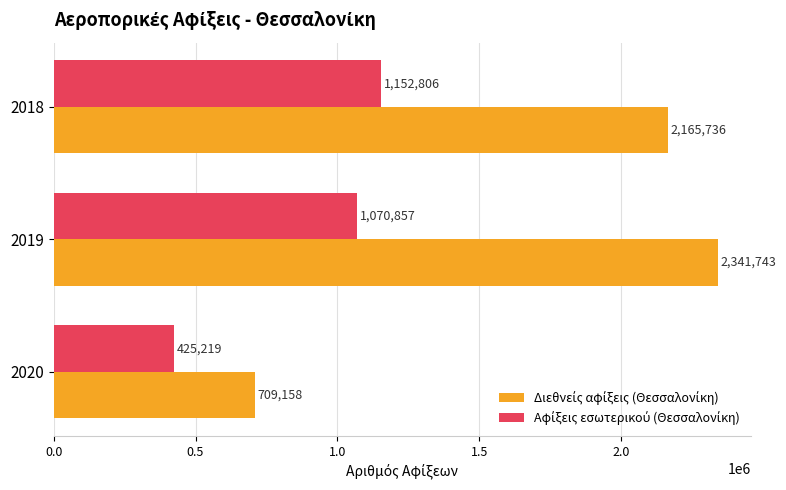

Which label corresponds to the smallest value in the chart?

2020